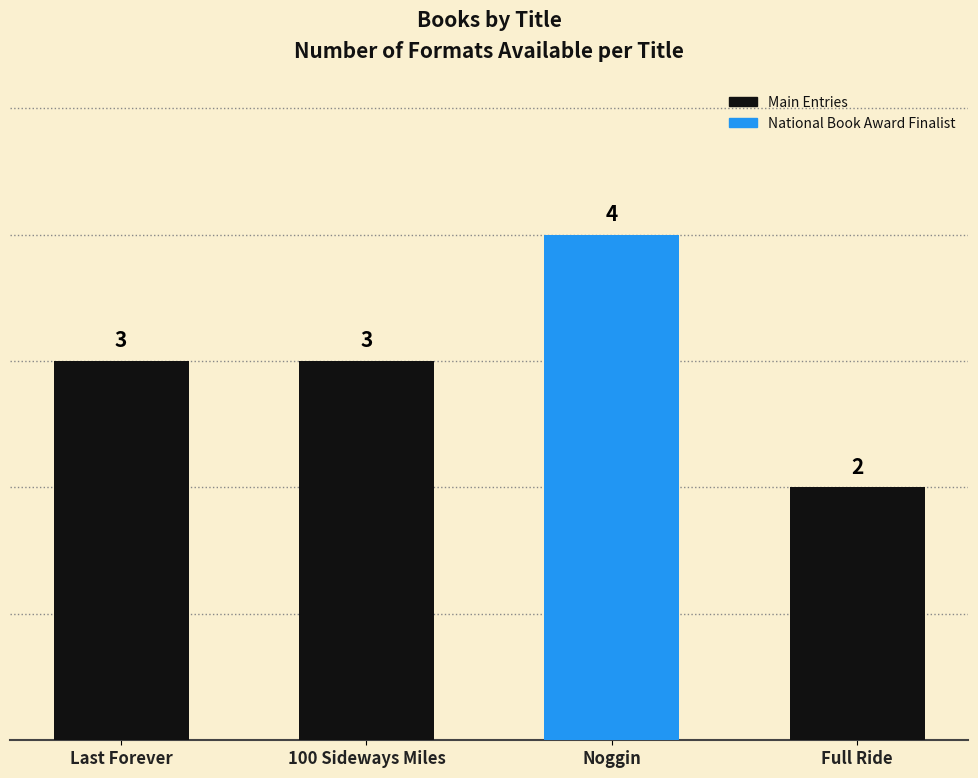

Which label corresponds to the smallest value in the chart?

Full Ride